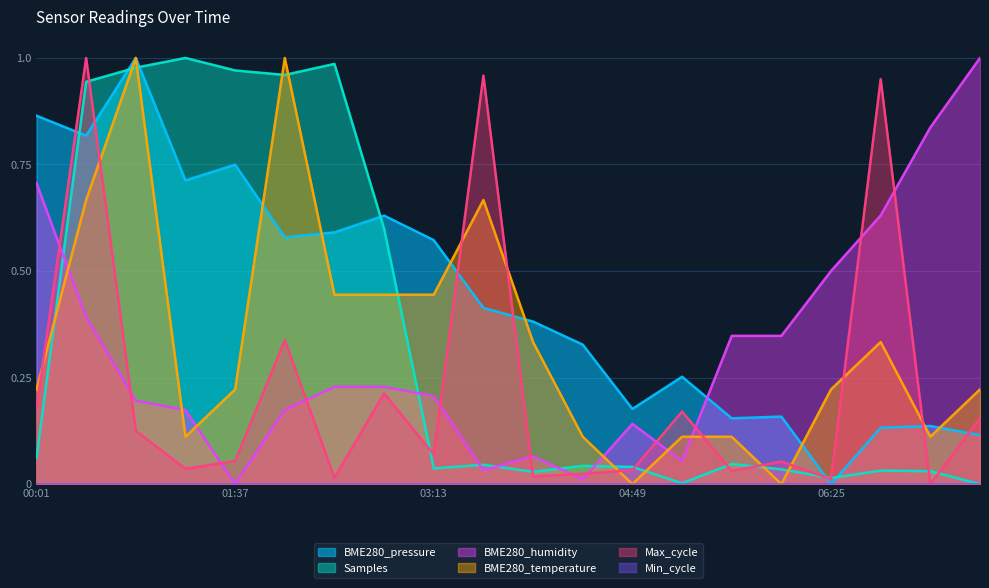

How many series are shown in this chart?

6